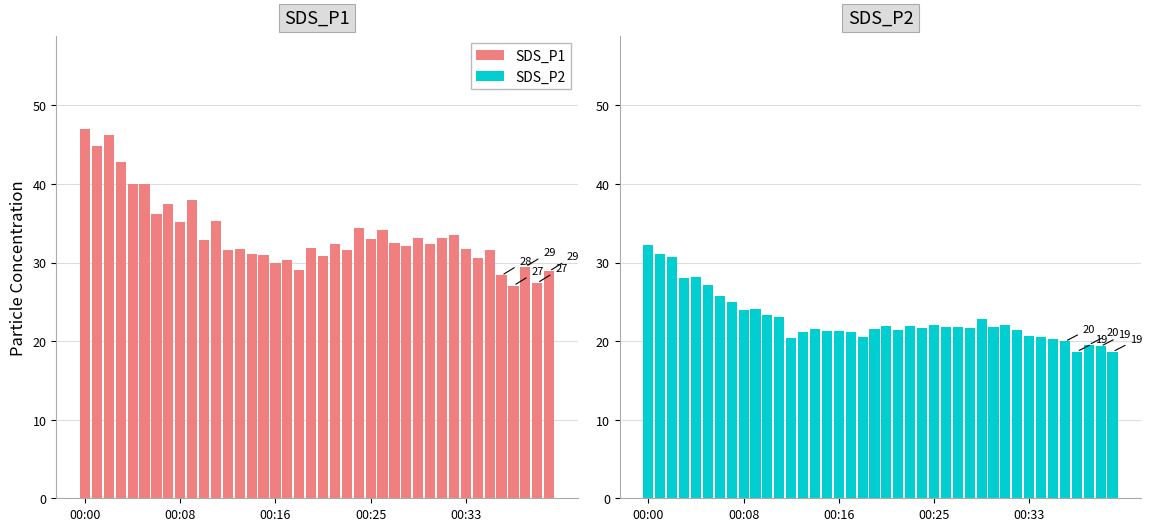

How many data points in SDS_P1 are less than 32?

18